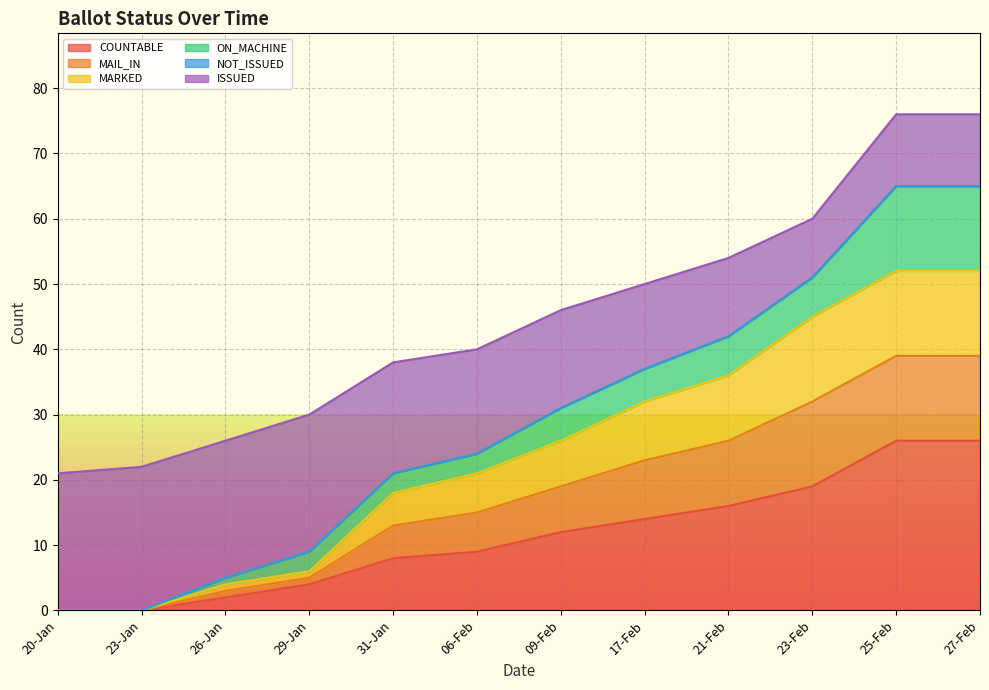

Does the chart display data point markers on the line(s)?

No